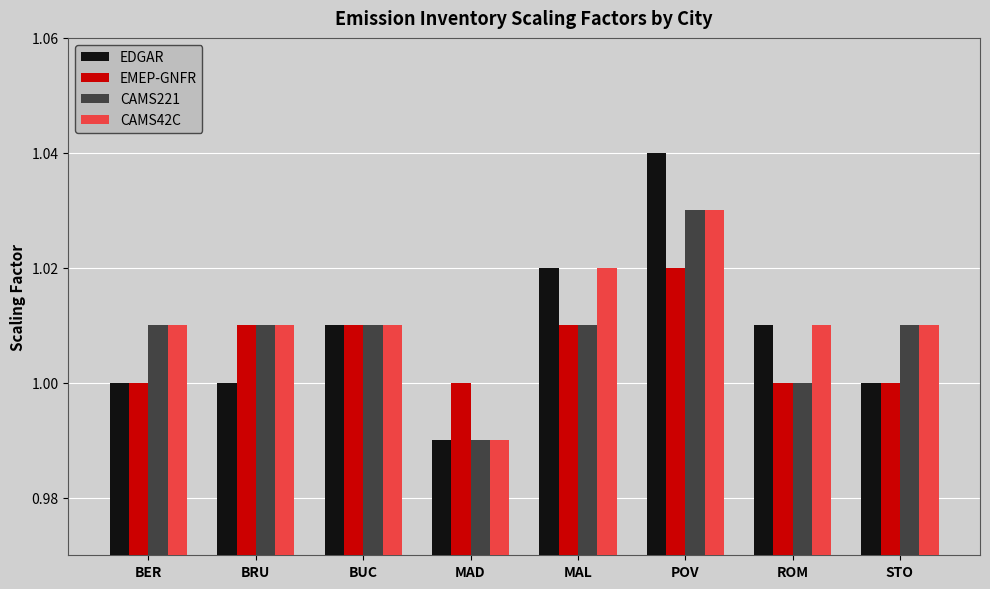

The EMEP-GNFR series shows 0.6 at MAL. True or false?

False